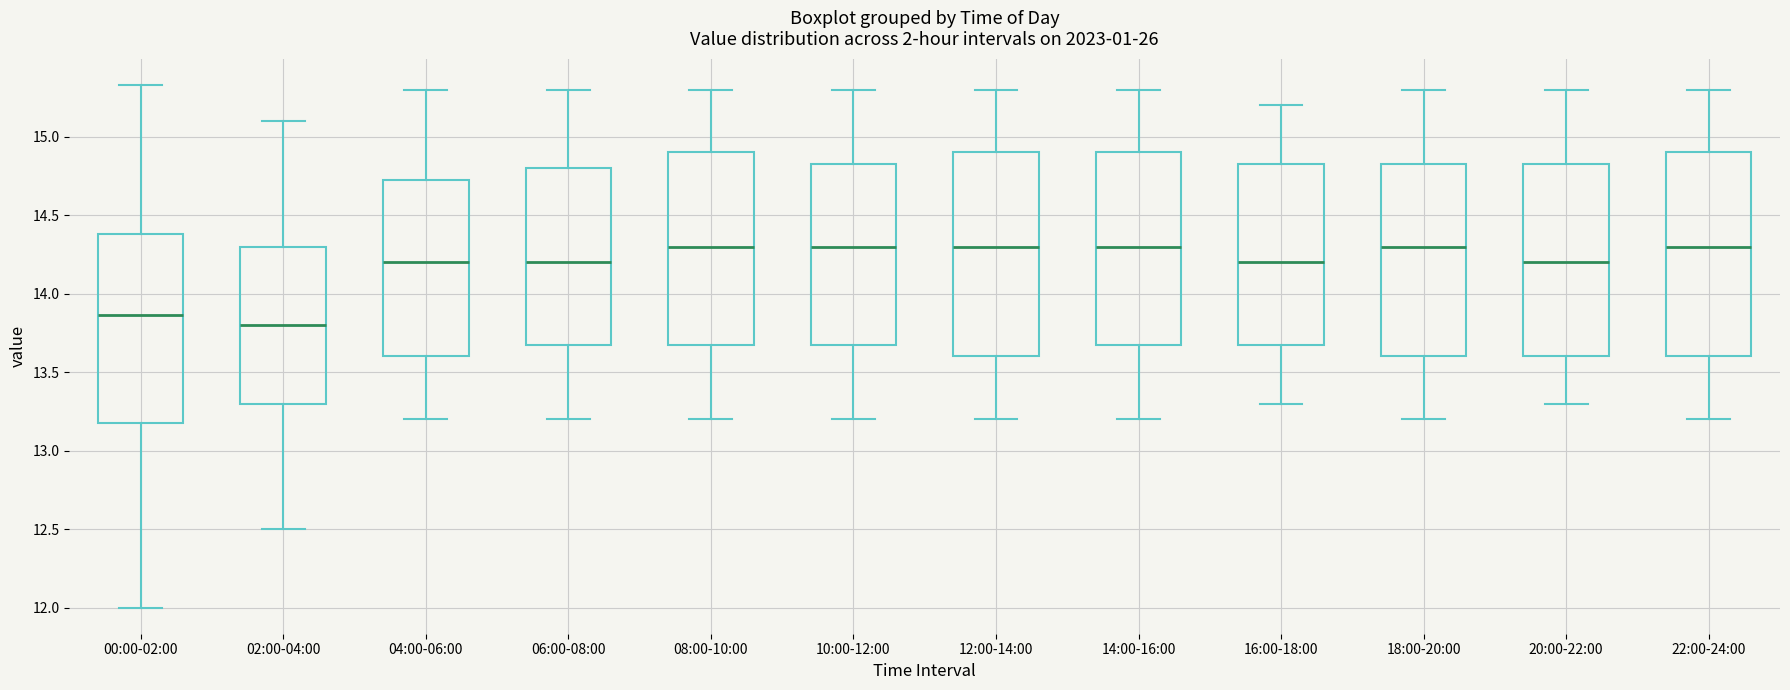

Where does the median line of the box for 22:00-24:00 sit on the y-axis? The values are not printed on the chart, so give them approximately, as read against the axis.

14.30